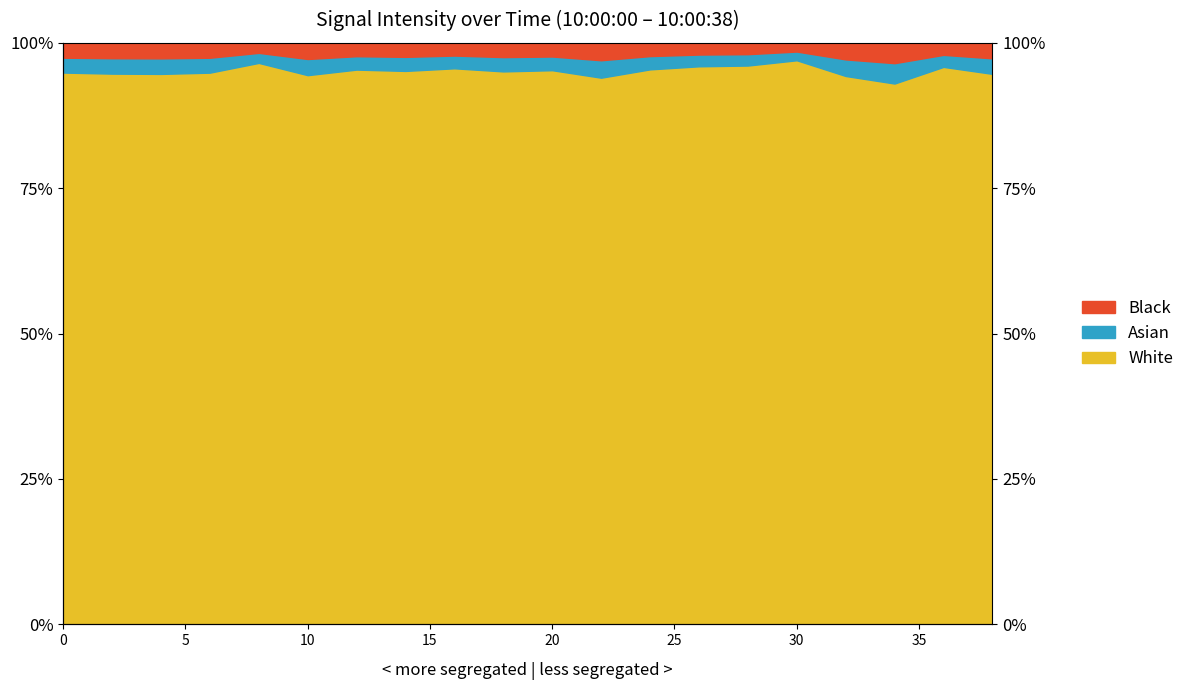

How many values exceed 95?

11